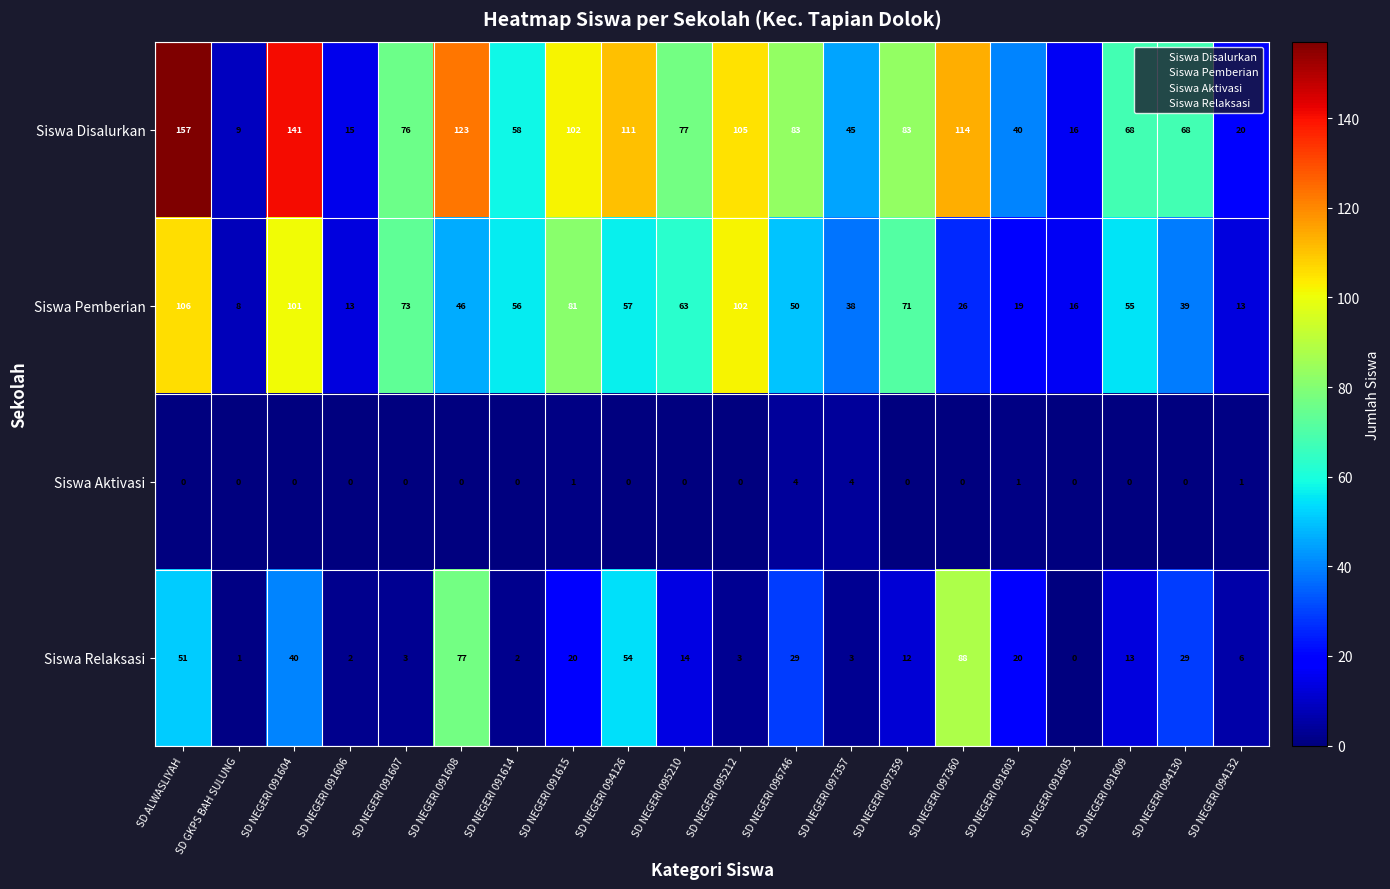

List the series in order of their peak value, lowest first.

Siswa Aktivasi, Siswa Relaksasi, Siswa Pemberian, Siswa Disalurkan